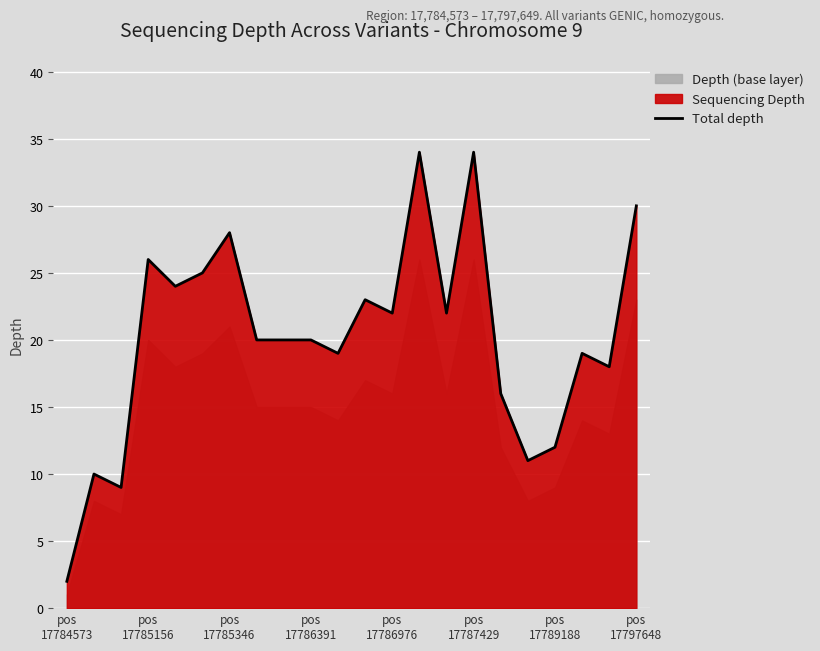

What is the highest value of the Total depth series?

34